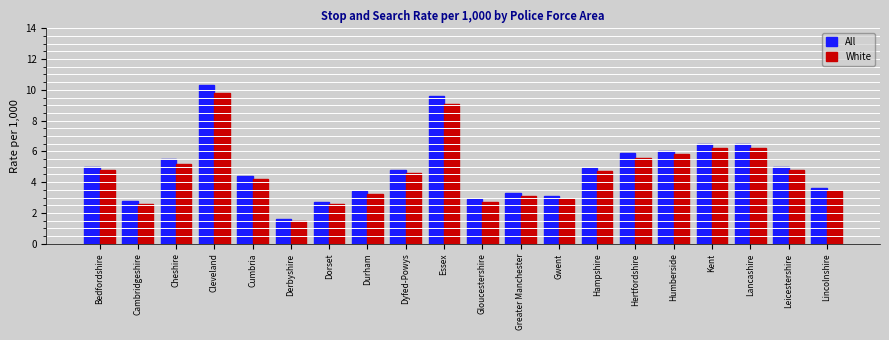

What is the difference between the White values at Cleveland and Gloucestershire?

7.1